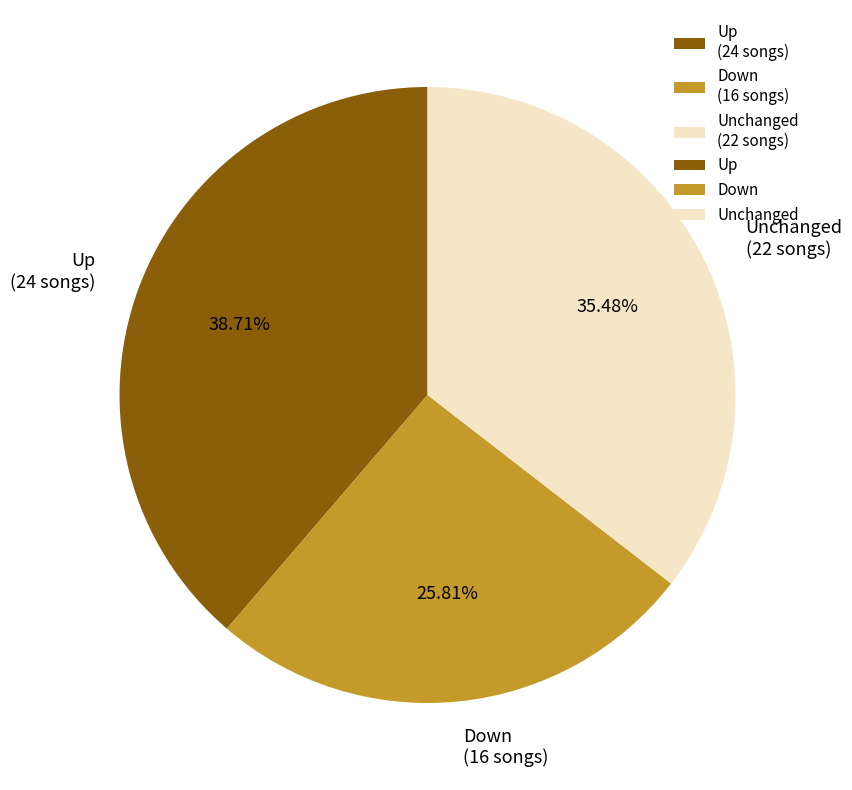

Is Up (24 songs) the majority of the pie?

No